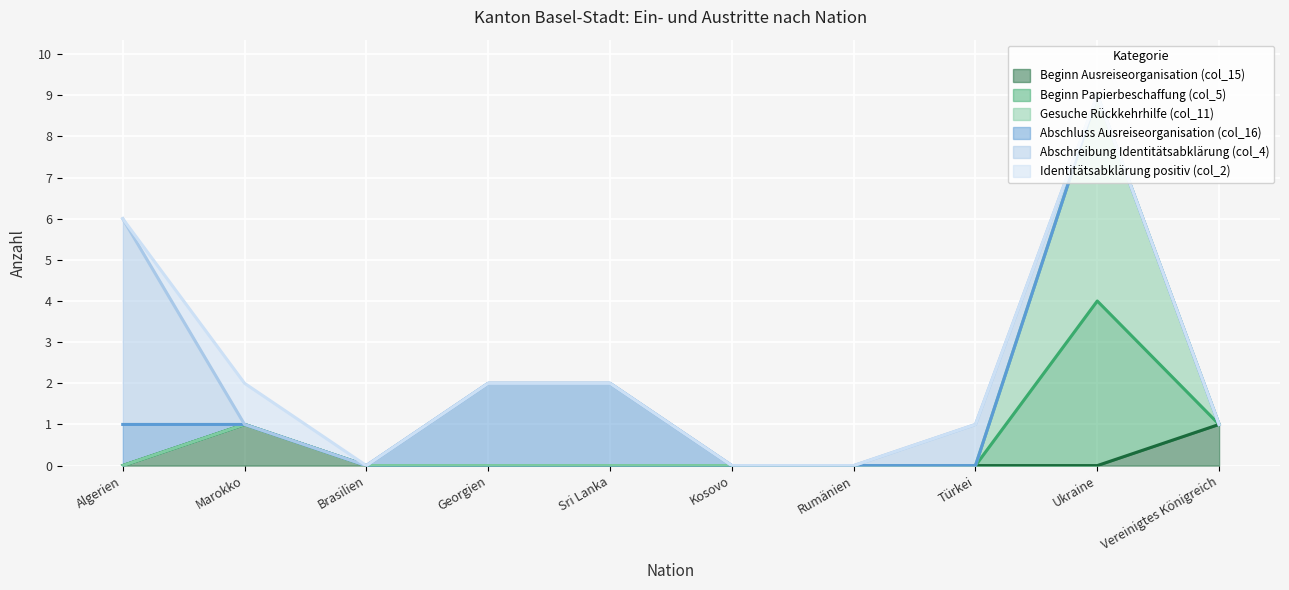

What are all the series names shown in the legend?

Beginn Ausreiseorganisation (col_15), Beginn Papierbeschaffung (col_5), Gesuche Rückkehrhilfe (col_11), Abschluss Ausreiseorganisation (col_16), Abschreibung Identitätsabklärung (col_4), Identitätsabklärung positiv (col_2)